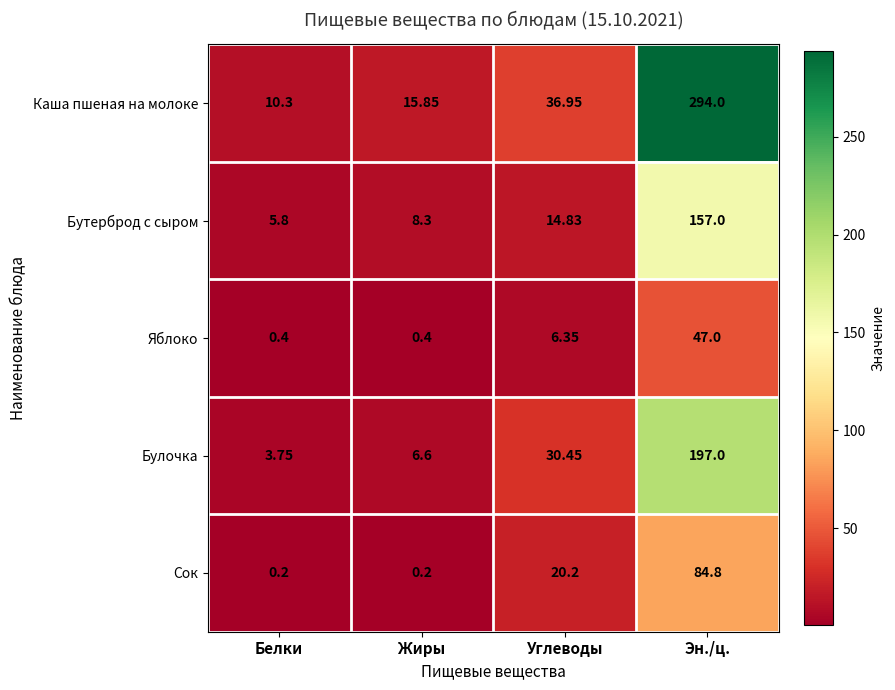

Which series has the largest range (max minus min)?

Каша пшеная на молоке